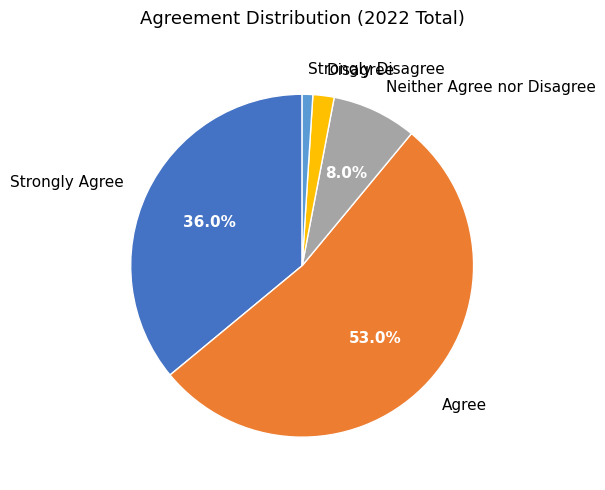

To the nearest percent, what percentage of the pie is Agree?

53%